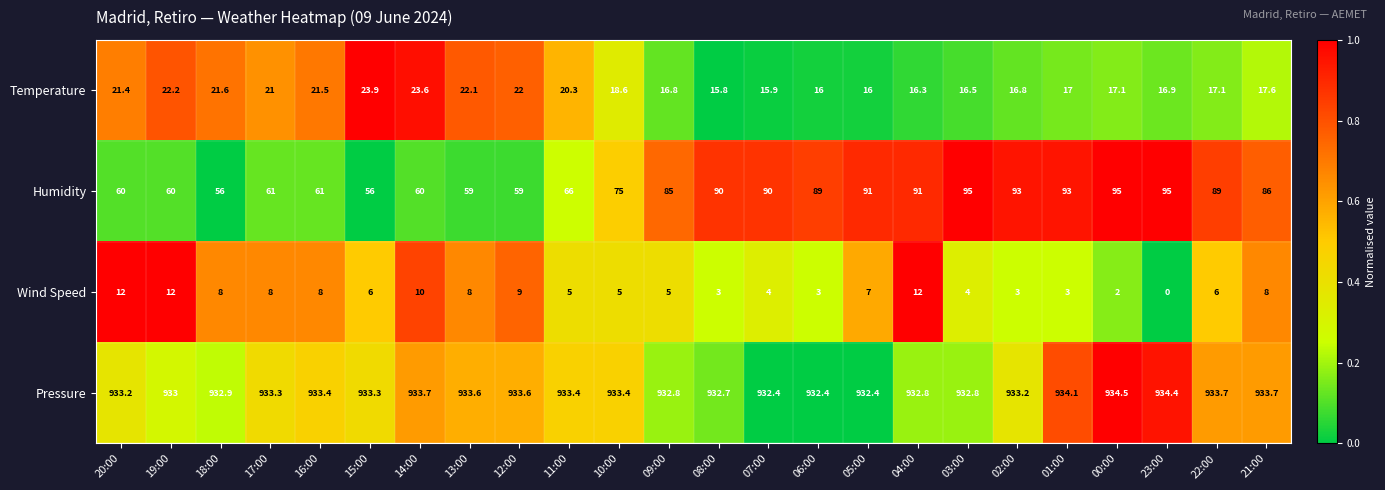

At which category is the sum across all series the highest?

04:00